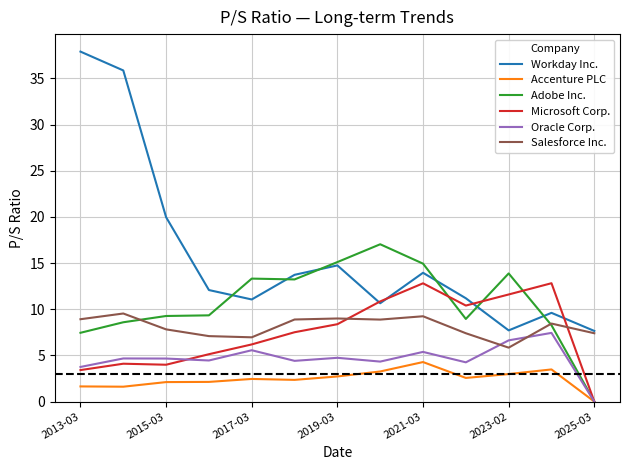

How many intersections are there between Oracle Corp. and Salesforce Inc.?

2